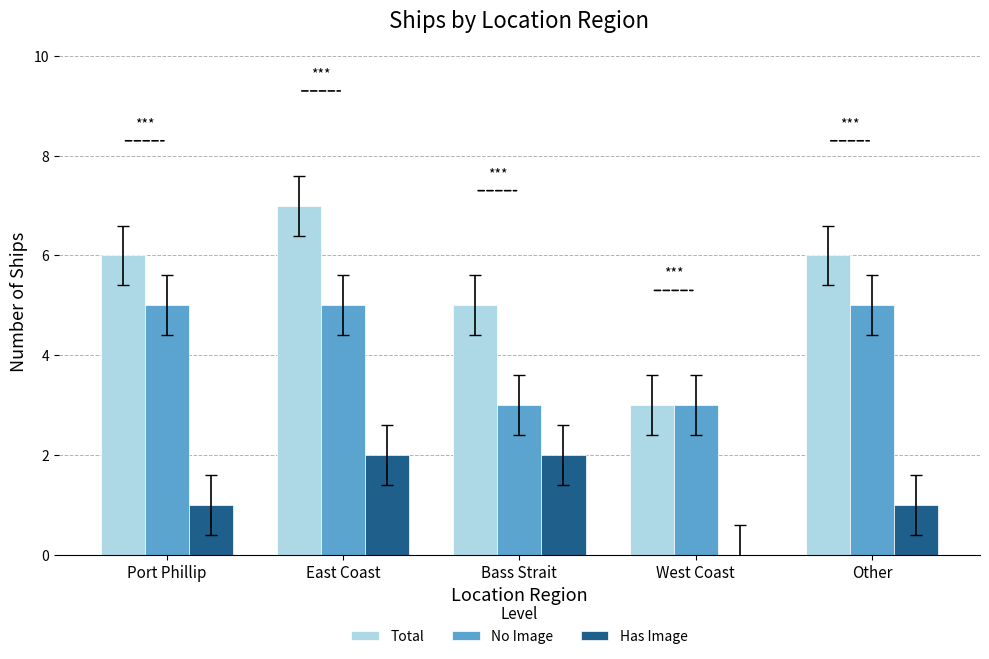

What is the average value of the Has Image series?

1